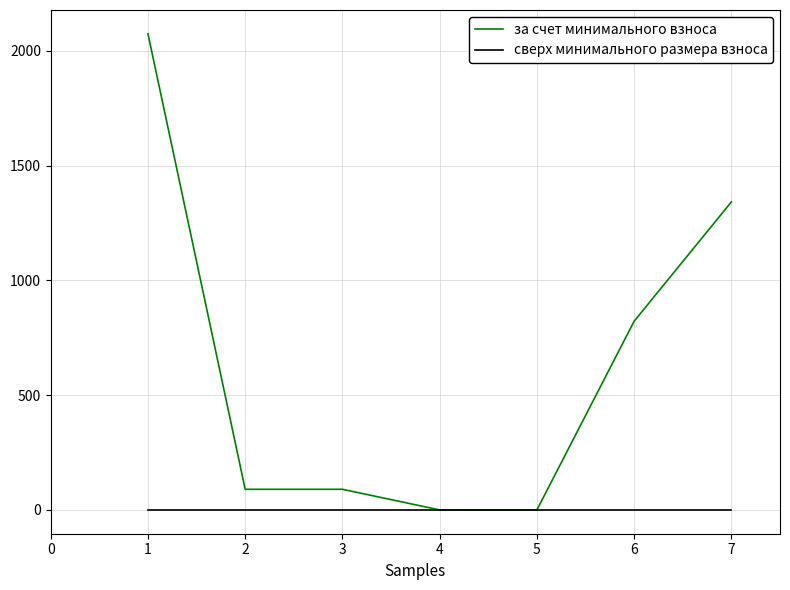

Is the value of сверх минимального размера взноса at 5 greater than the value of за счет минимального взноса at 1?

No